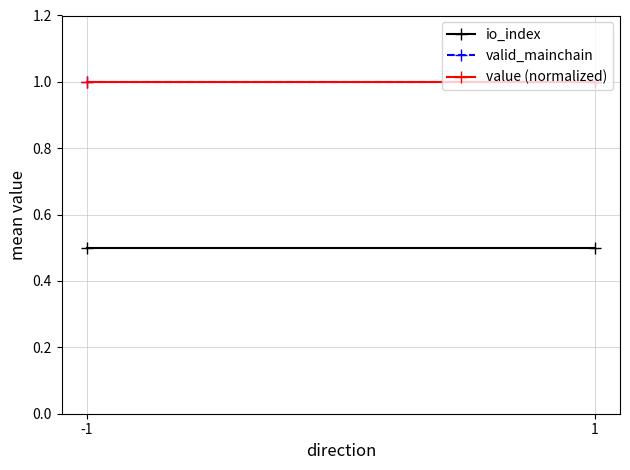

Reading right to left, transcribe all the data shown in this chart.

io_index: 1=0.5	-1=0.5
valid_mainchain: 1=1.0	-1=1.0
value (normalized): 1=1.0	-1=1.0